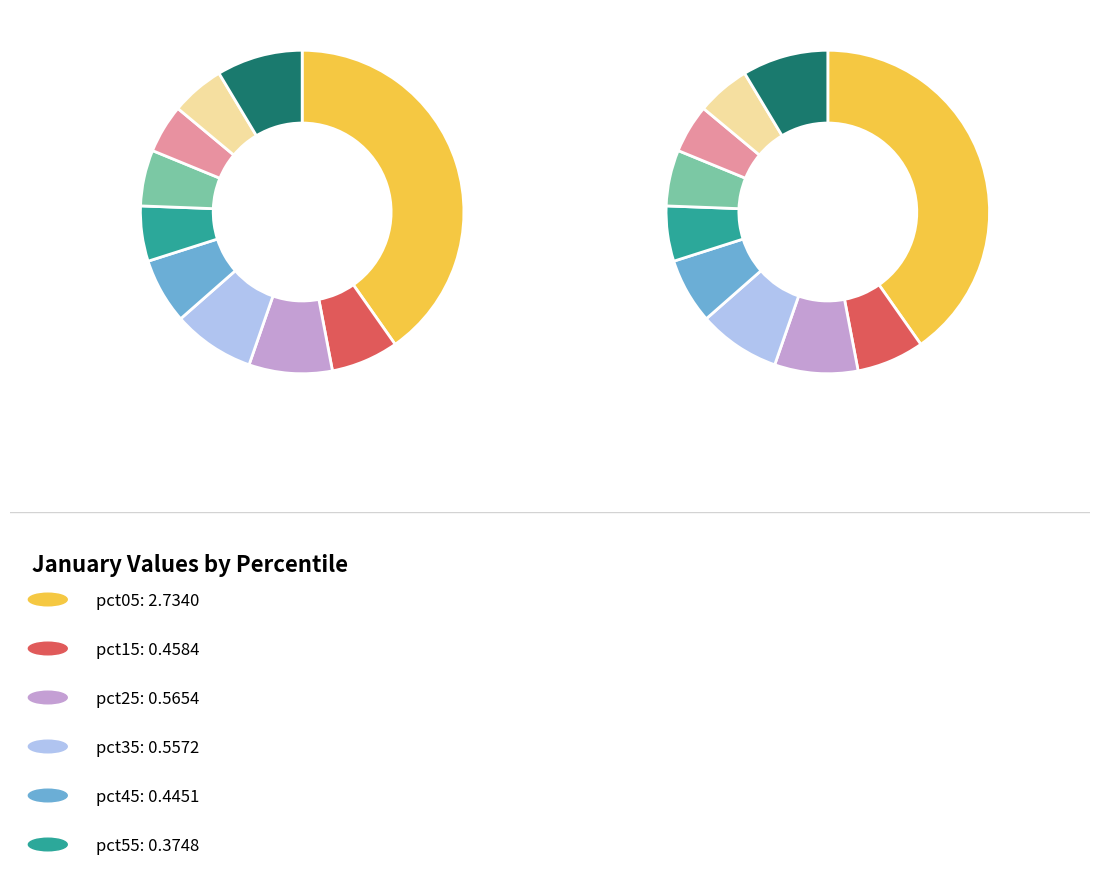

Is there any slice that represents more than half of the pie?

No